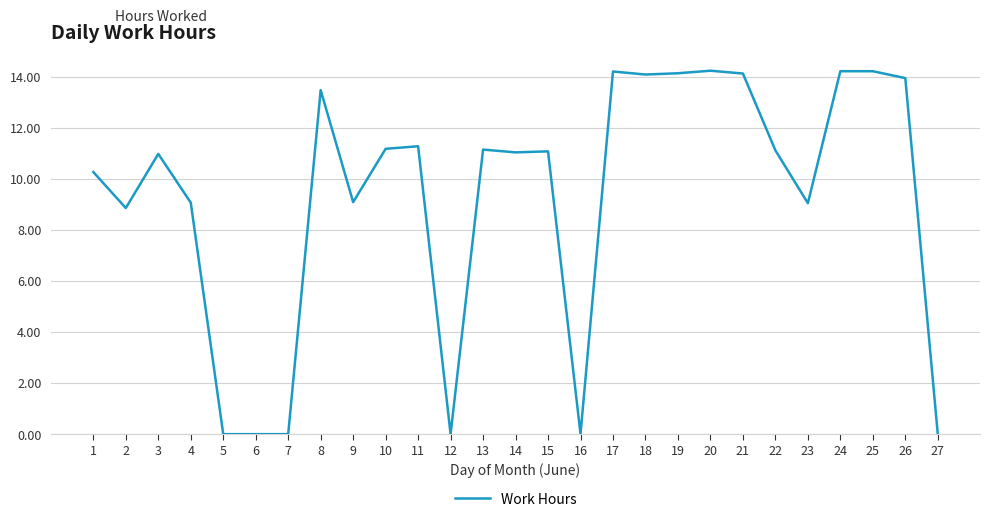

The chart shows a value of 7.5 at 13. True or false?

False